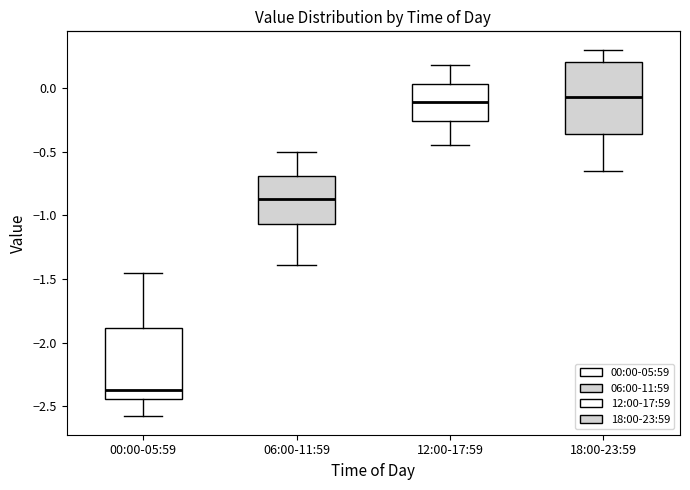

Reading left to right, transcribe this box plot: for each box, give where its median line is, the range the box spans, and where its two whiskers end, as read against the y-axis. The values are not printed on the chart, so give them approximately, as read against the axis.

00:00-05:59: median -2.35, box -2.45 to -1.90, whiskers -2.60 to -1.45
06:00-11:59: median -0.85, box -1.05 to -0.70, whiskers -1.40 to -0.50
12:00-17:59: median -0.10, box -0.25 to 0.05, whiskers -0.45 to 0.20
18:00-23:59: median -0.05, box -0.35 to 0.20, whiskers -0.65 to 0.30